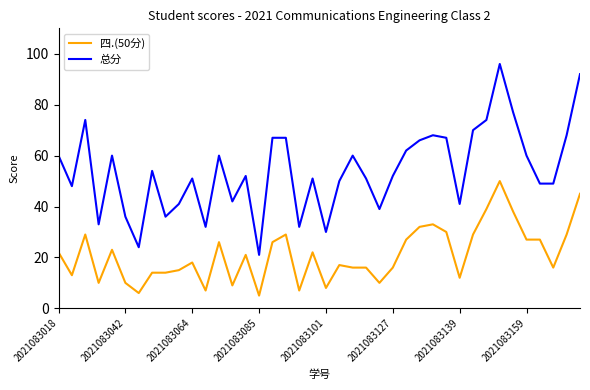

Does the chart have visible grid lines?

No